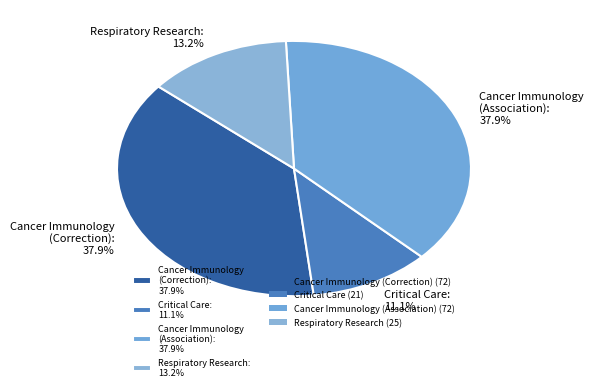

What percentage is NOT represented by Cancer Immunology (Association): 37.9%?

62.1%